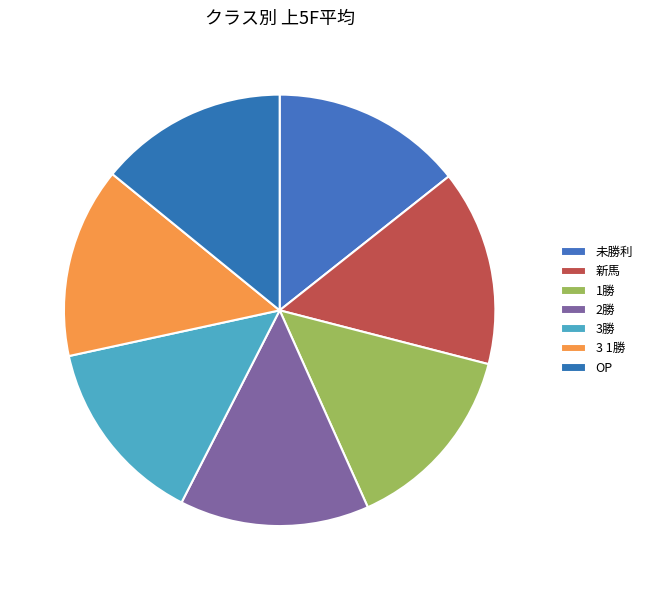

Approximately how many times larger is the value at 3 1勝 compared to 未勝利?

1.0